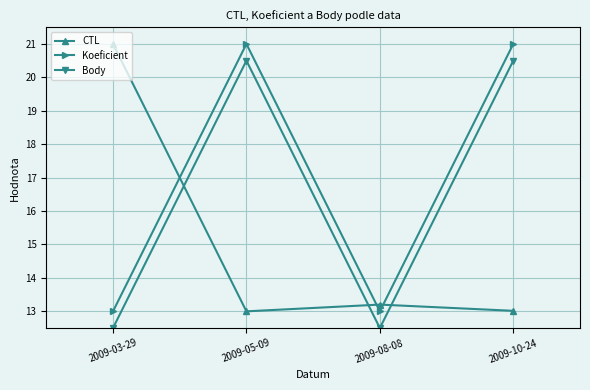

What is the label of the 4th point from the right?

2009-03-29